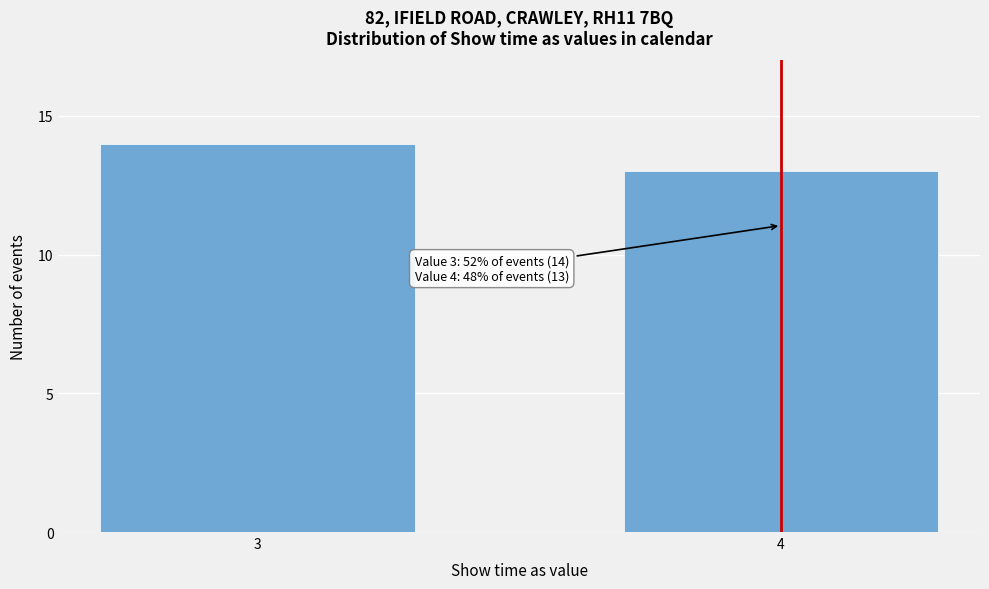

Reading right to left, list all the values displayed in this chart.

4=13	3=14